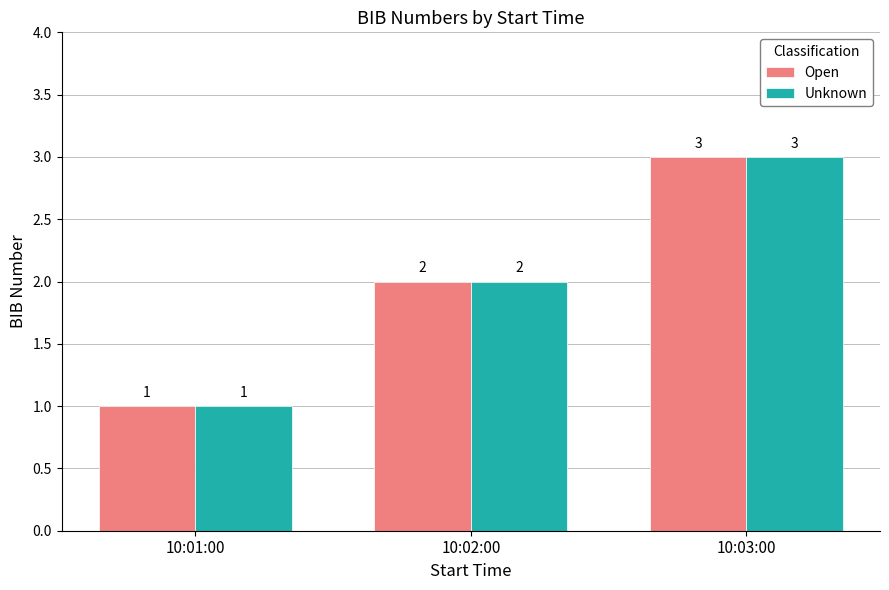

What is the difference between the maximum and second lowest values in the Open series?

1